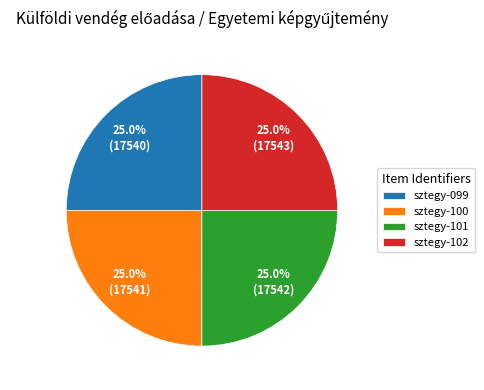

How many segments does this pie chart have?

4